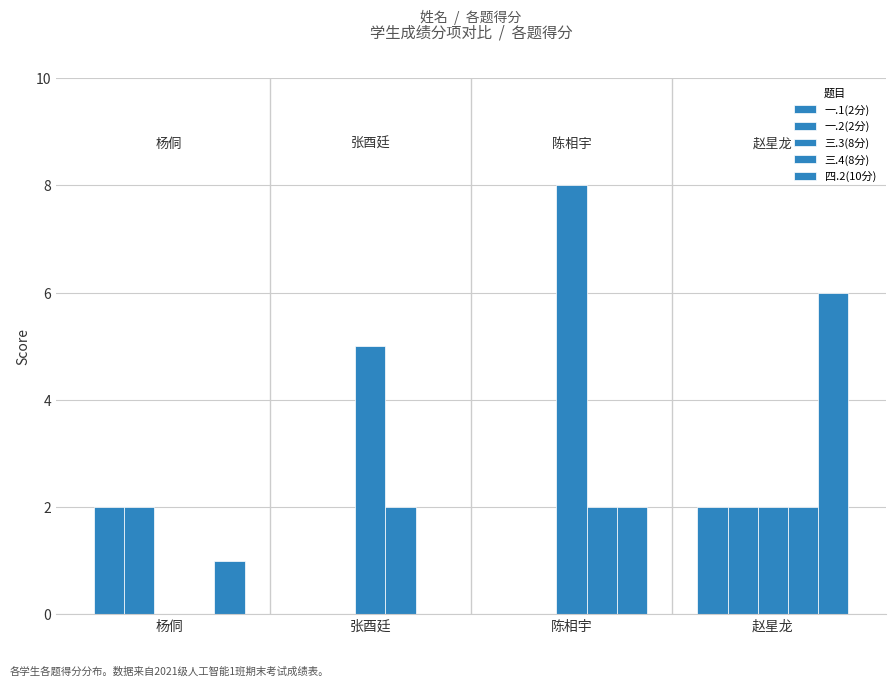

Are the bars grouped side by side (vs. stacked)?

Yes